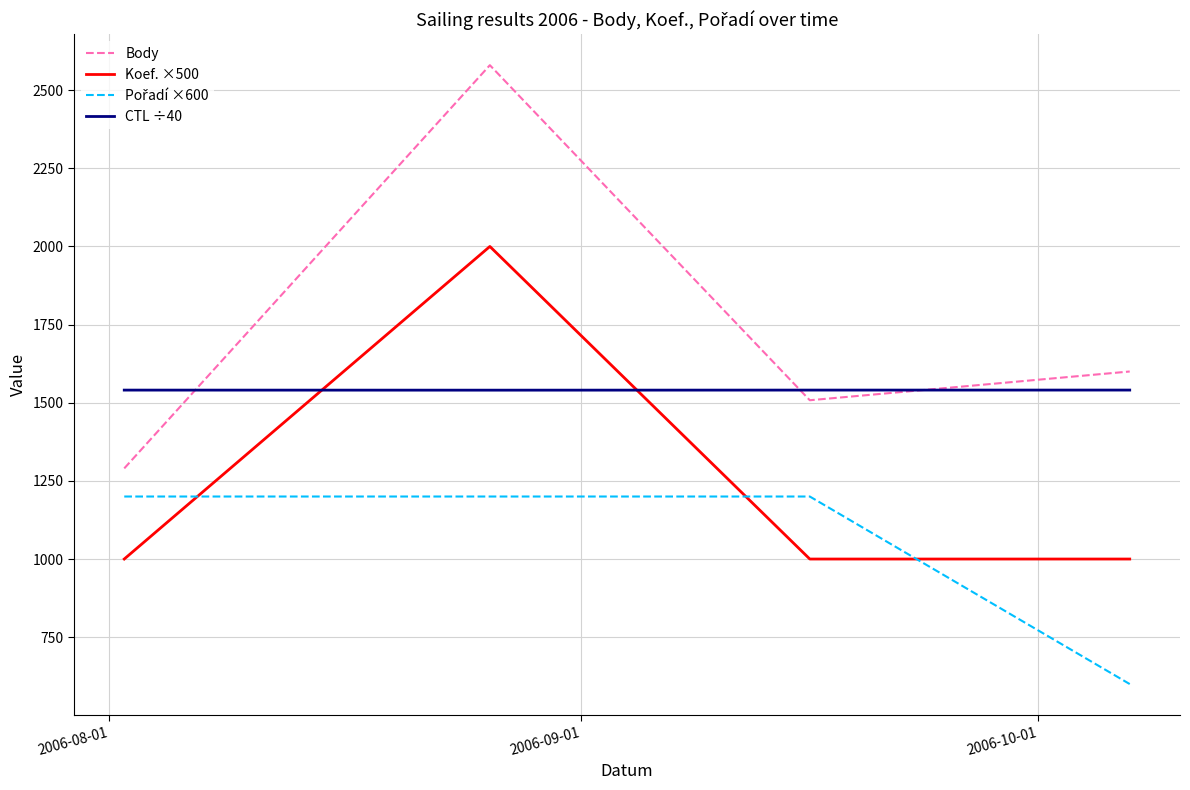

What is the maximum value for Body?

2580.0